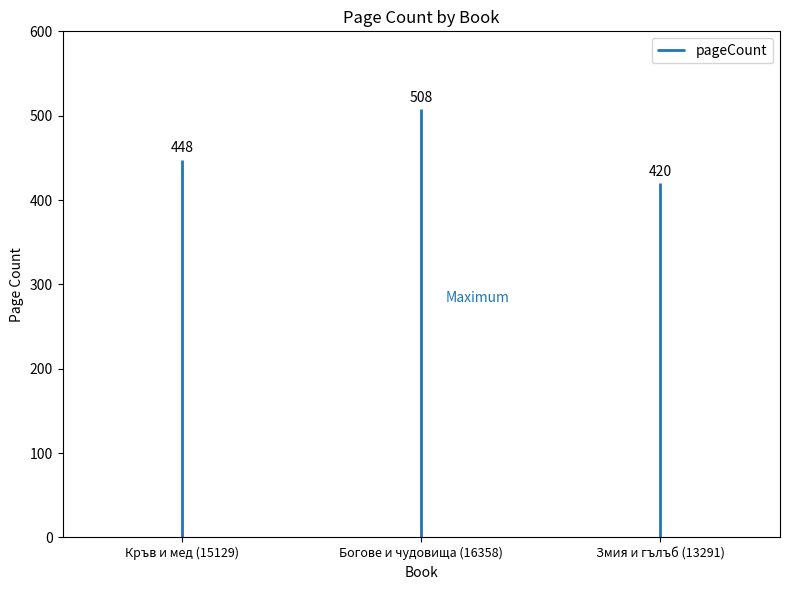

The chart shows a value of 199 at Змия и гълъб (13291). True or false?

False